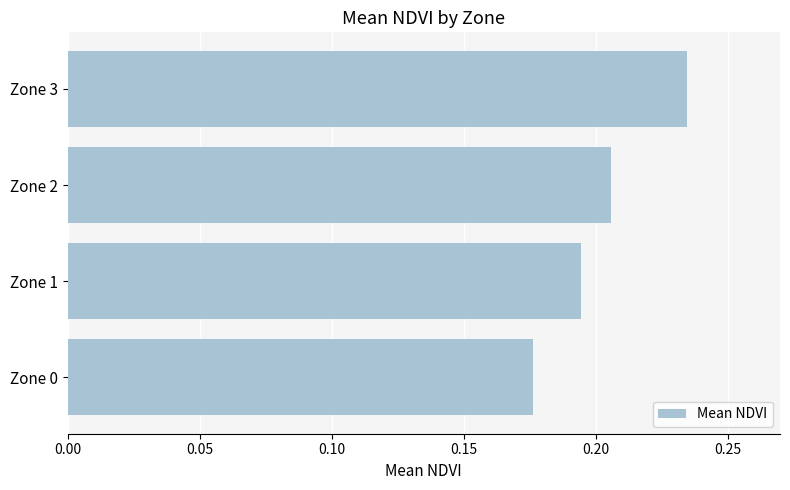

What is the sum of all values?

0.8